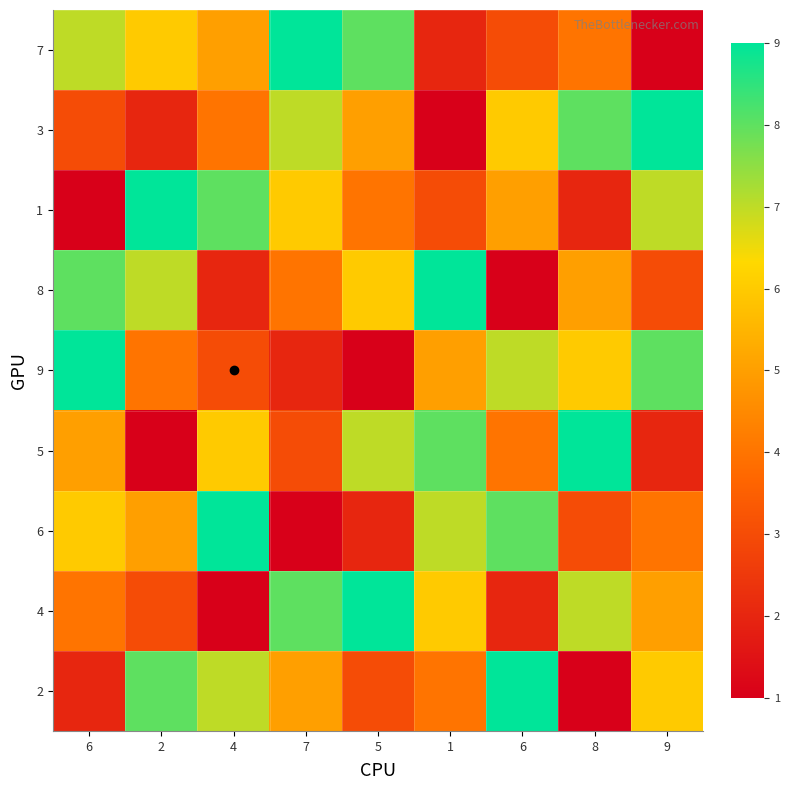

Reading left to right, list all the values displayed in this chart.

7: 6=7	2=6	4=5	7=9	5=8	1=2	6=3	8=4	9=1
3: 6=3	2=2	4=4	7=7	5=5	1=1	6=6	8=8	9=9
1: 6=1	2=9	4=8	7=6	5=4	1=3	6=5	8=2	9=7
8: 6=8	2=7	4=2	7=4	5=6	1=9	6=1	8=5	9=3
9: 6=9	2=4	4=3	7=2	5=1	1=5	6=7	8=6	9=8
5: 6=5	2=1	4=6	7=3	5=7	1=8	6=4	8=9	9=2
6: 6=6	2=5	4=9	7=1	5=2	1=7	6=8	8=3	9=4
4: 6=4	2=3	4=1	7=8	5=9	1=6	6=2	8=7	9=5
2: 6=2	2=8	4=7	7=5	5=3	1=4	6=9	8=1	9=6